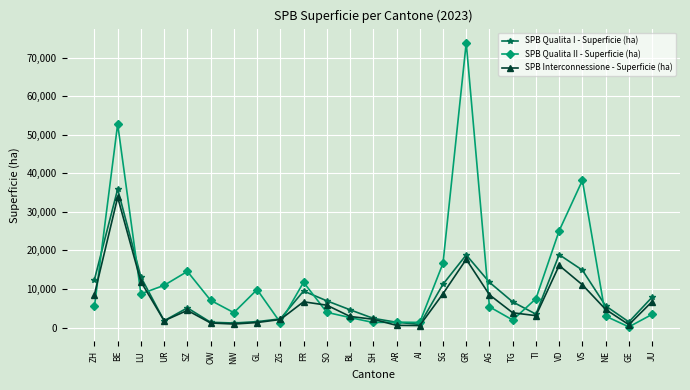

Does the chart display data point markers on the line(s)?

Yes